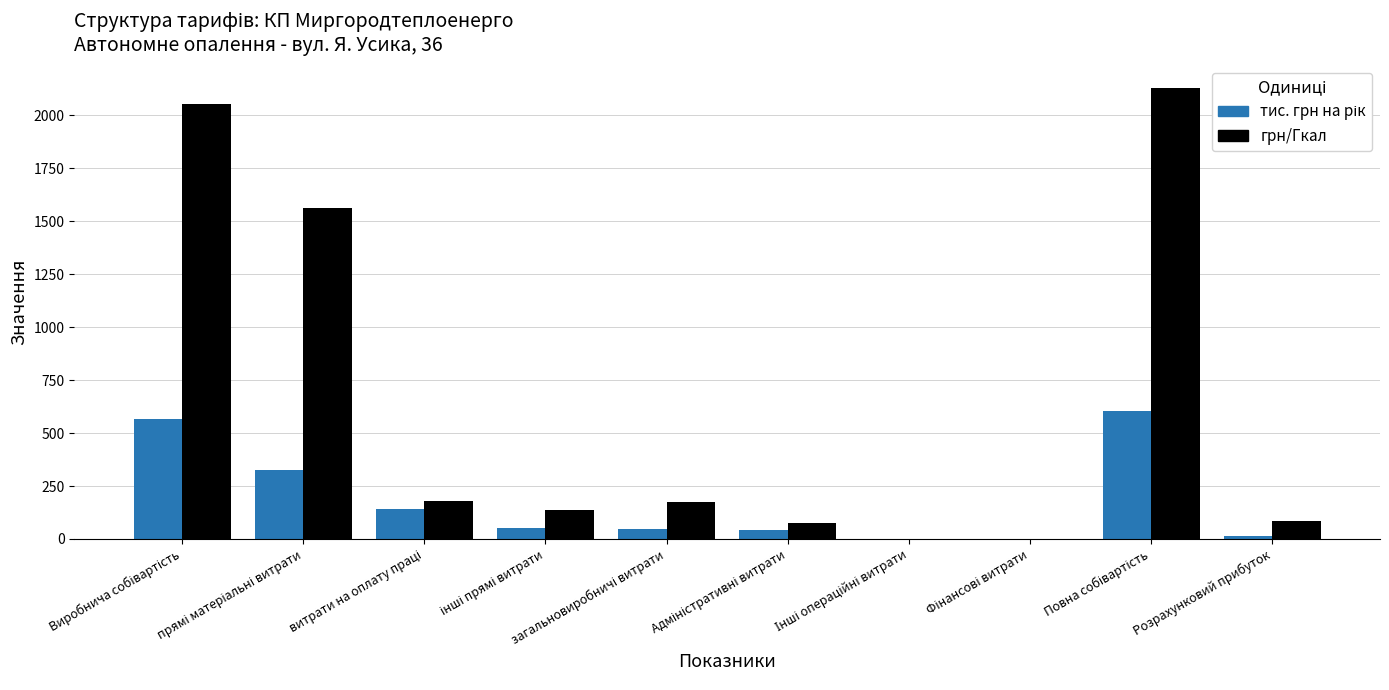

What is the maximum value for грн/Гкал?

2131.5